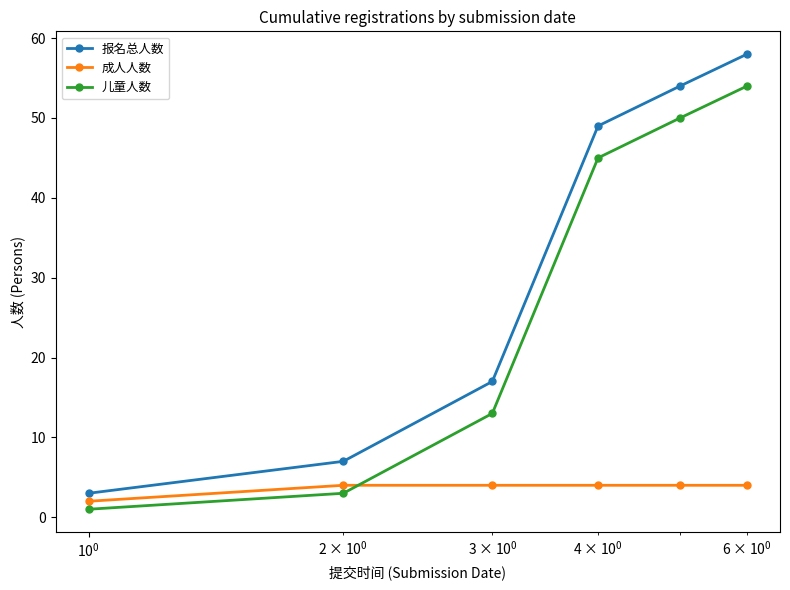

Reading left to right, what are all the values shown in this chart?

报名总人数: 3	7	17	49	54	58
成人人数: 2	4	4	4	4	4
儿童人数: 1	3	13	45	50	54